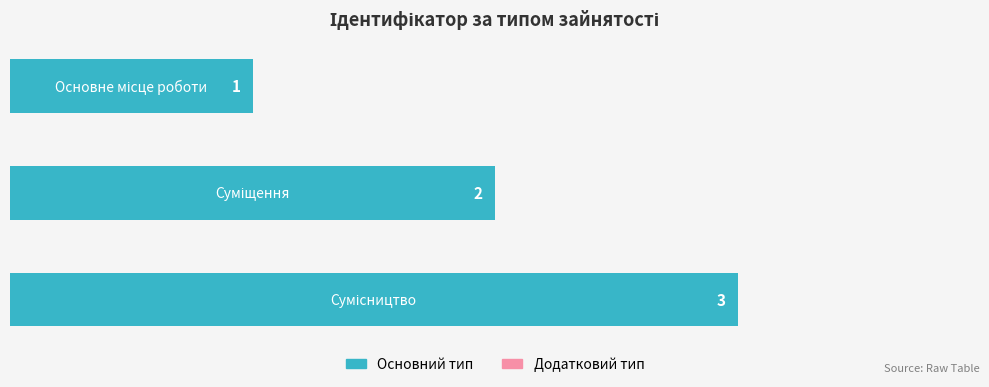

How many values are between 1 and 3?

3